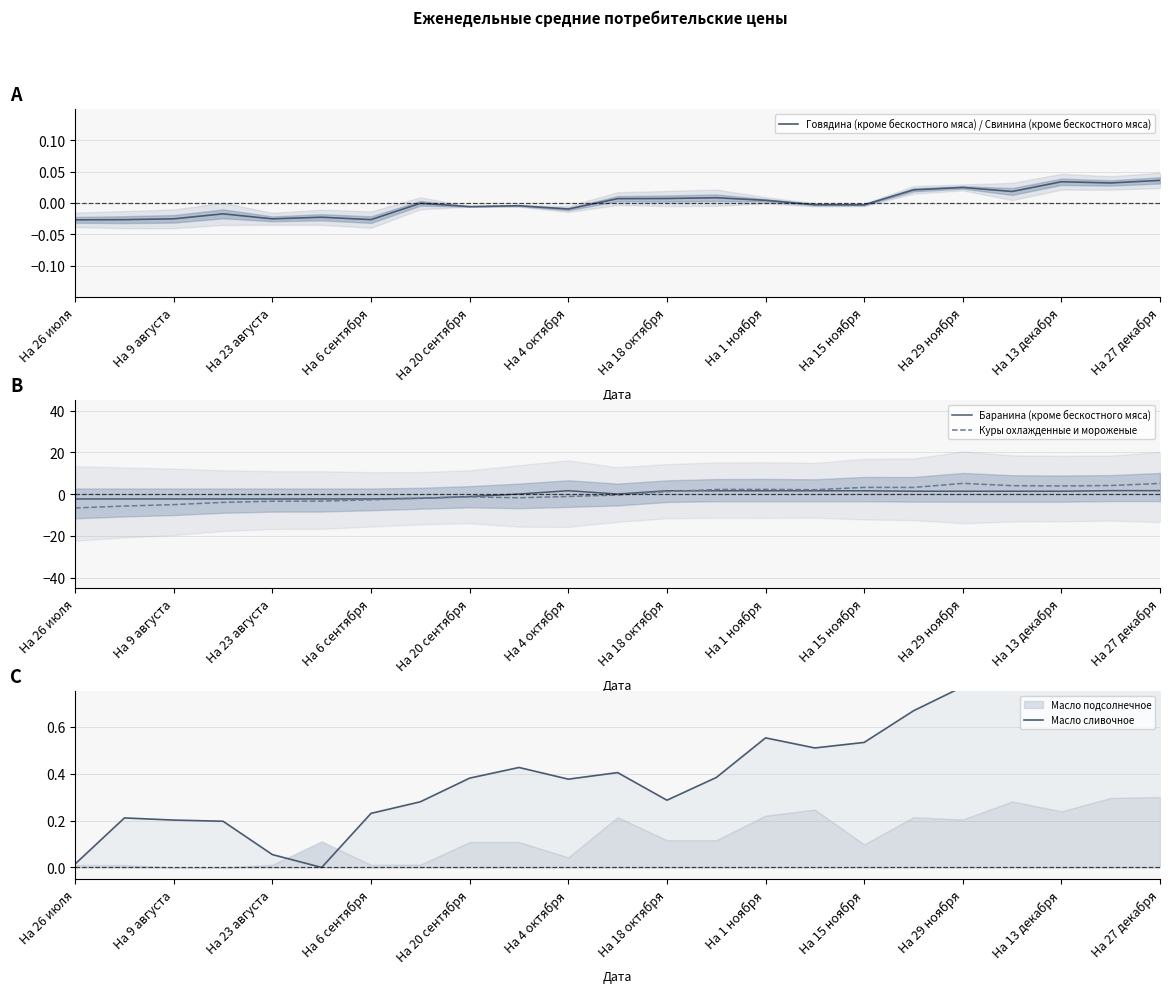

Which series ends up on top after the final intersection of Куры охлажденные и мороженые and Говядина (кроме бескостного мяса) / Свинина (кроме бескостного мяса)?

Куры охлажденные и мороженые